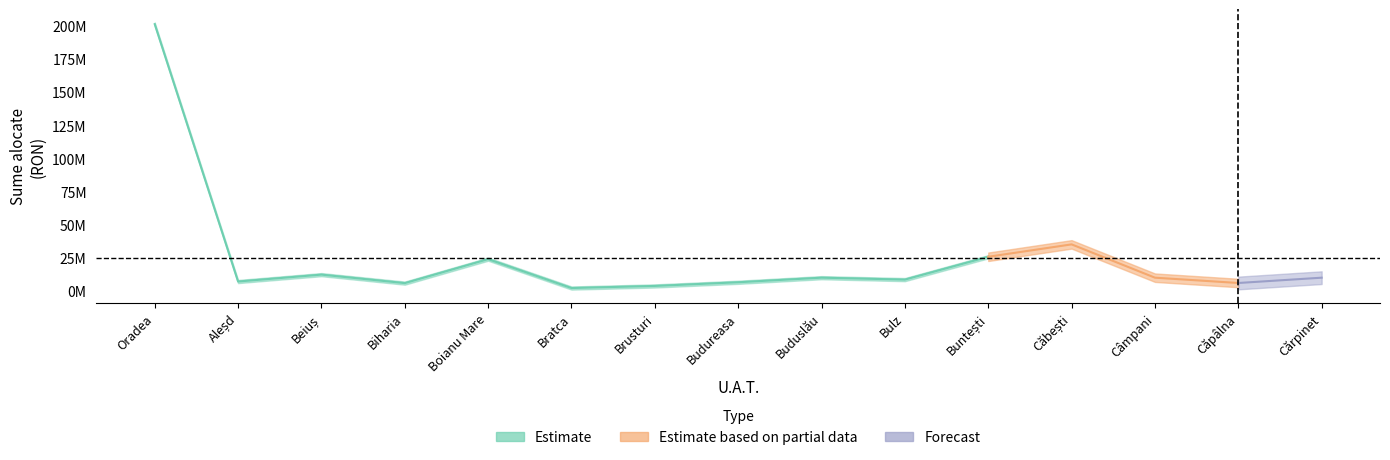

At which label does Estimate first exceed 10000000?

Oradea